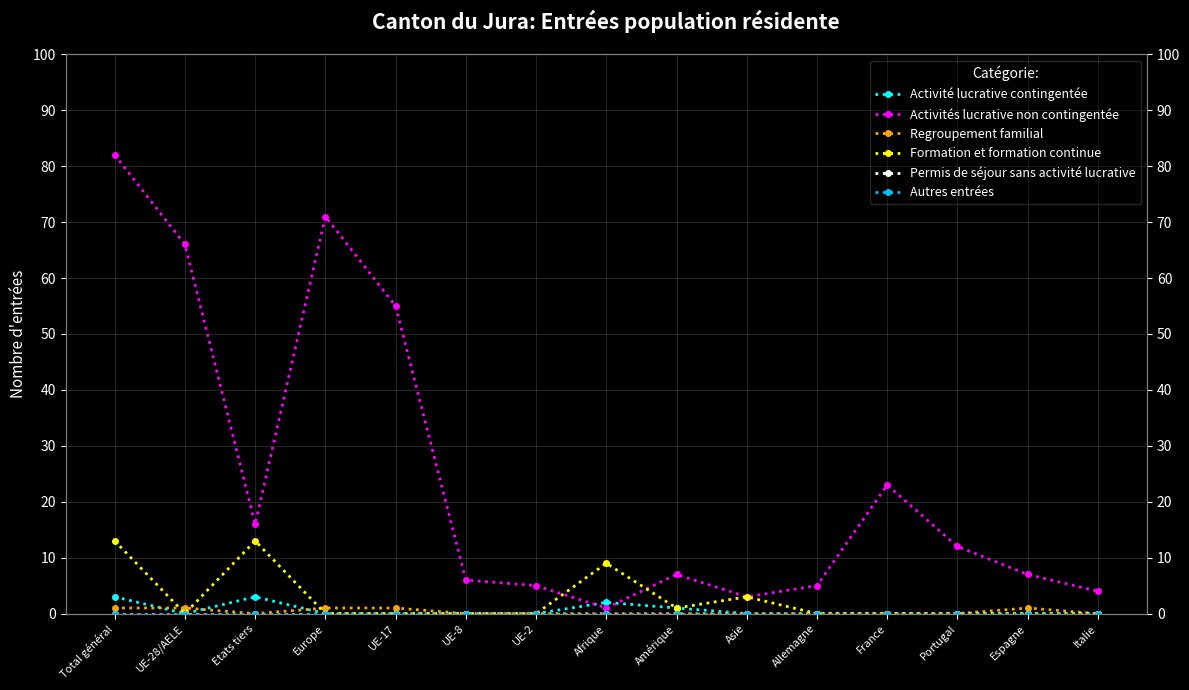

Between UE-2 and Allemagne, which series saw the biggest shift?

Activité lucrative contingentée